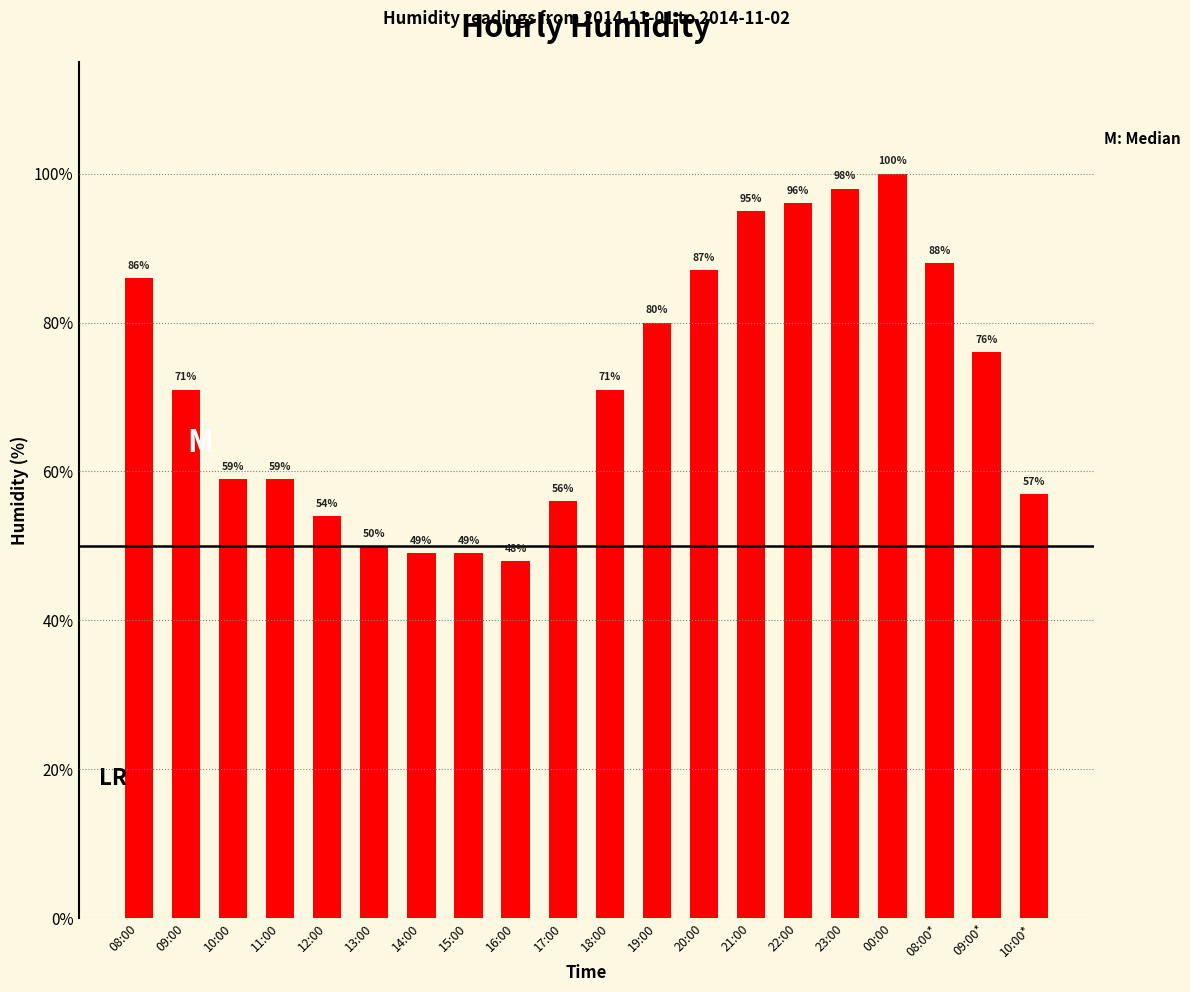

What is the maximum value shown in the chart?

100